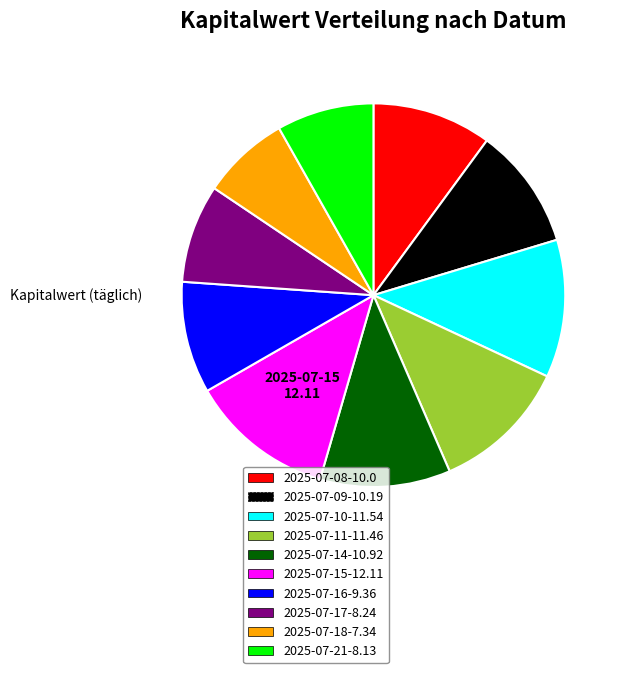

Which has a higher value, 2025-07-09-10.19 or 2025-07-10-11.54?

2025-07-10-11.54